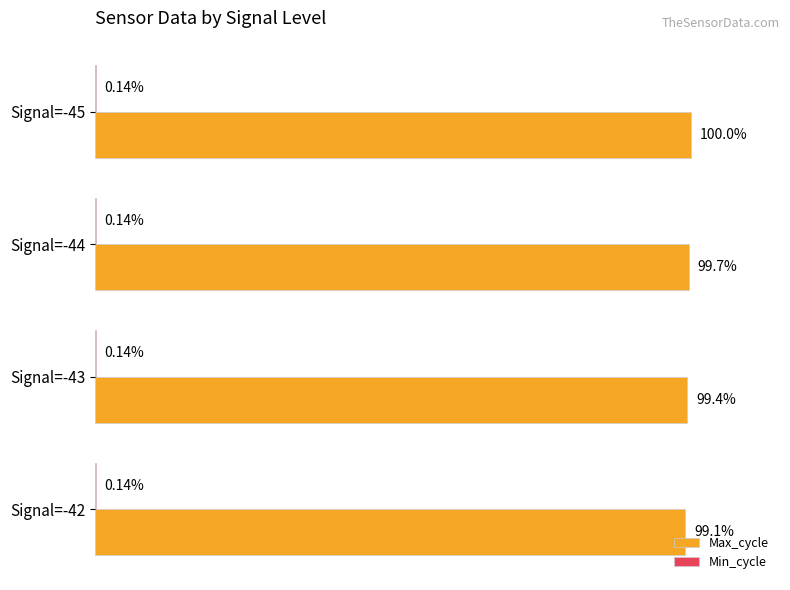

At which category is the sum across all series the highest?

Signal=-45